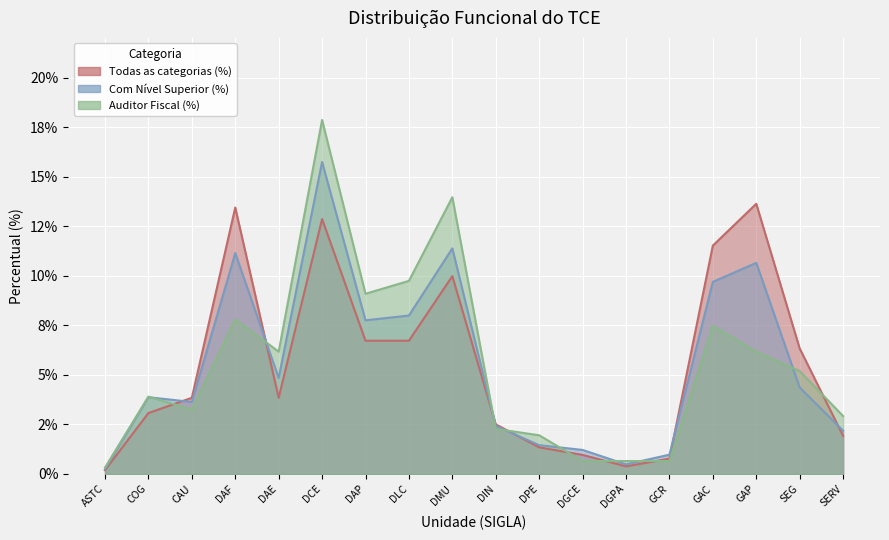

What is the average value of the Com Nível Superior (%) series?

5.6